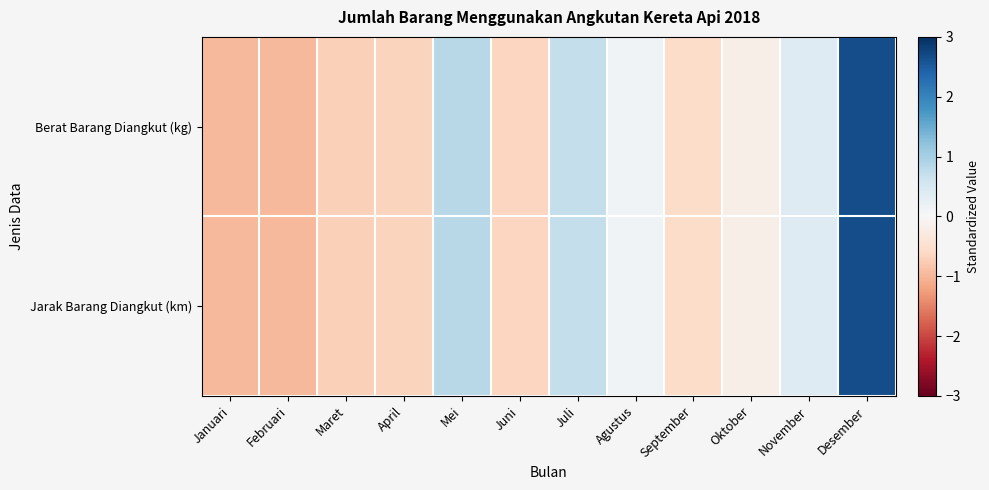

What is the minimum value shown in the chart?

-1.0